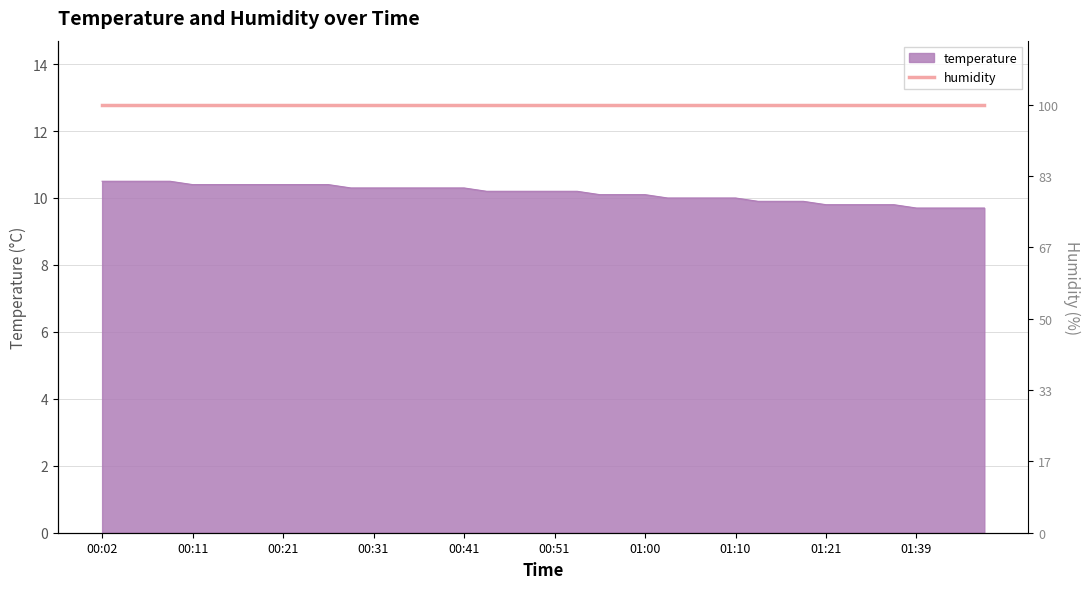

Reading left to right, what are all the values shown in this chart?

00:02=10.5	00:04=10.5	00:06=10.5	00:09=10.5	00:11=10.4	00:14=10.4	00:16=10.4	00:19=10.4	00:21=10.4	00:24=10.4	00:26=10.4	00:29=10.3	00:31=10.3	00:33=10.3	00:36=10.3	00:38=10.3	00:41=10.3	00:43=10.2	00:46=10.2	00:48=10.2	00:51=10.2	00:53=10.2	00:55=10.1	00:58=10.1	01:00=10.1	01:03=10.0	01:06=10.0	01:08=10.0	01:10=10.0	01:13=9.9	01:16=9.9	01:18=9.9	01:21=9.8	01:32=9.8	01:35=9.8	01:37=9.8	01:39=9.7	01:42=9.7	01:44=9.7	01:47=9.7